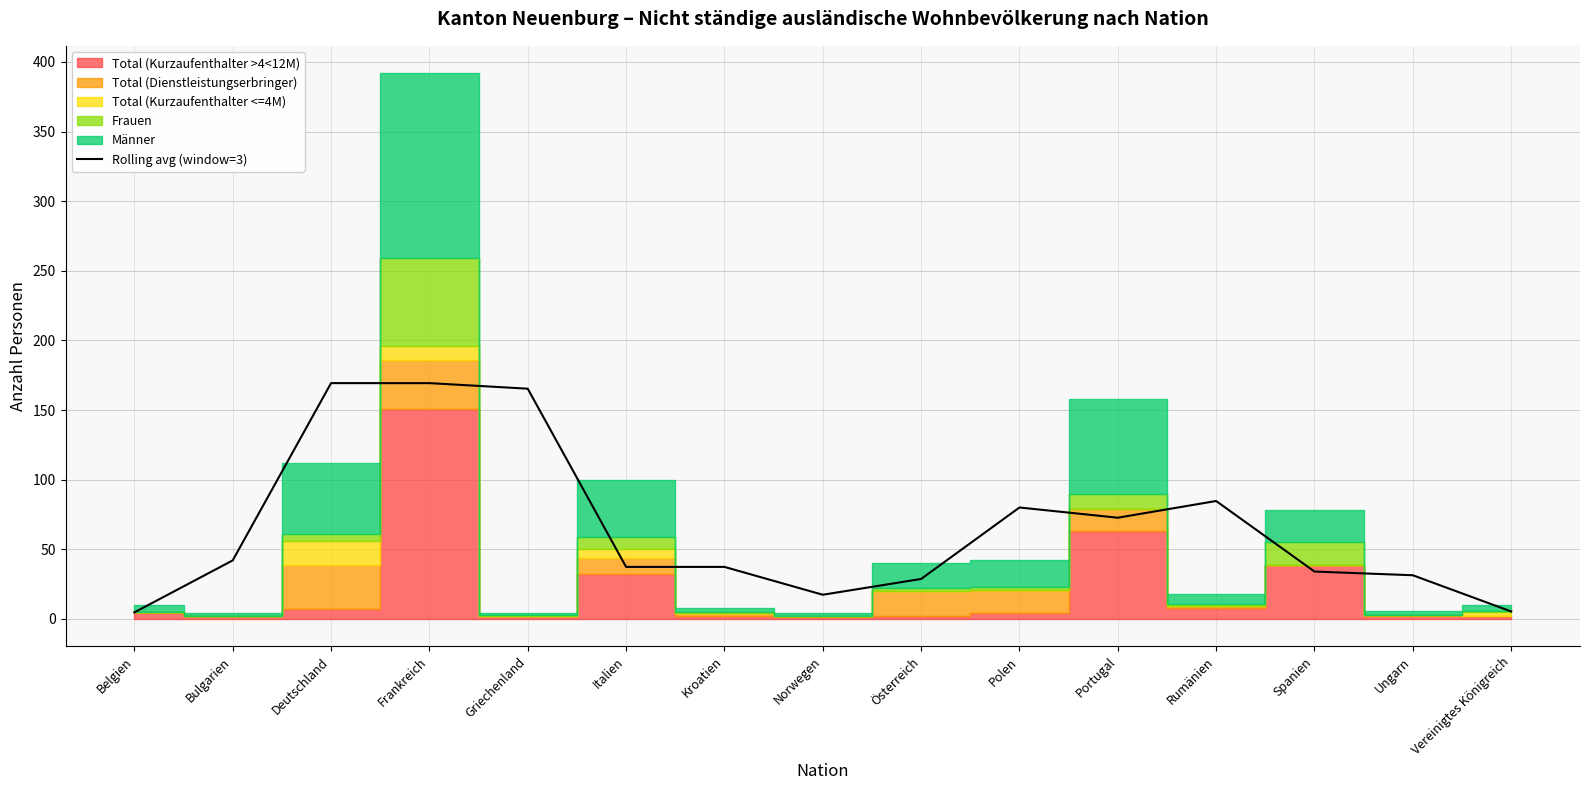

What is the sum of the values at Spanien and Vereinigtes Königreich?

39.3